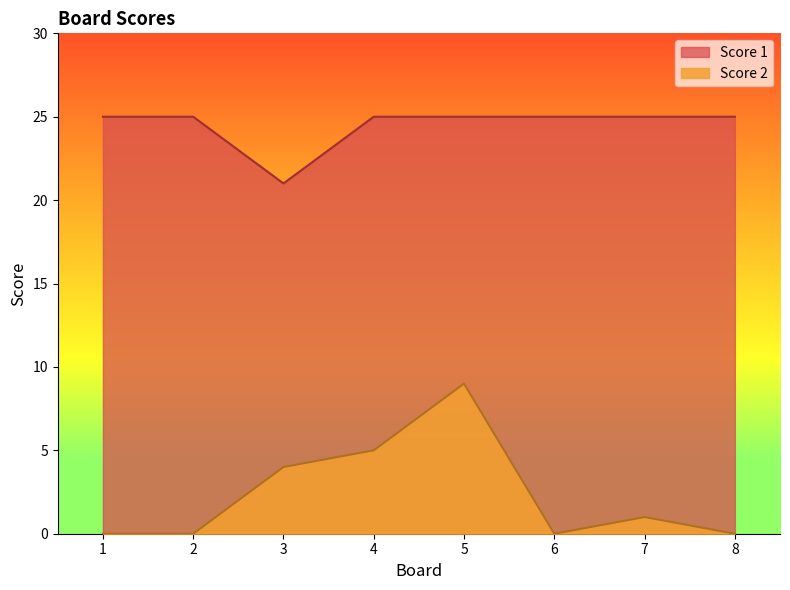

At which category does Score 1 reach its first local valley?

3